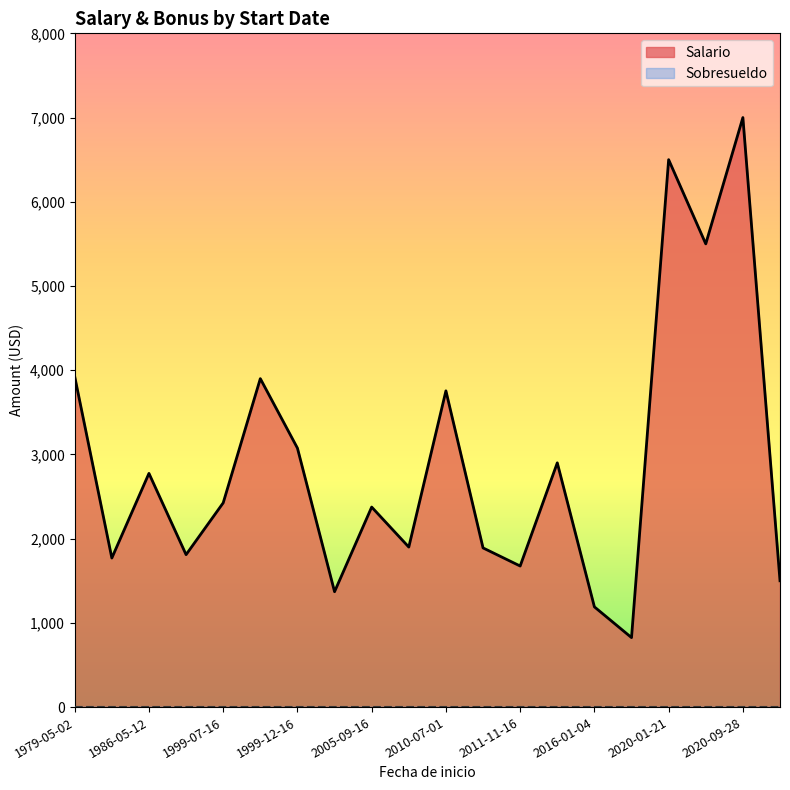

At how many categories does at least one series exceed 4936?

3